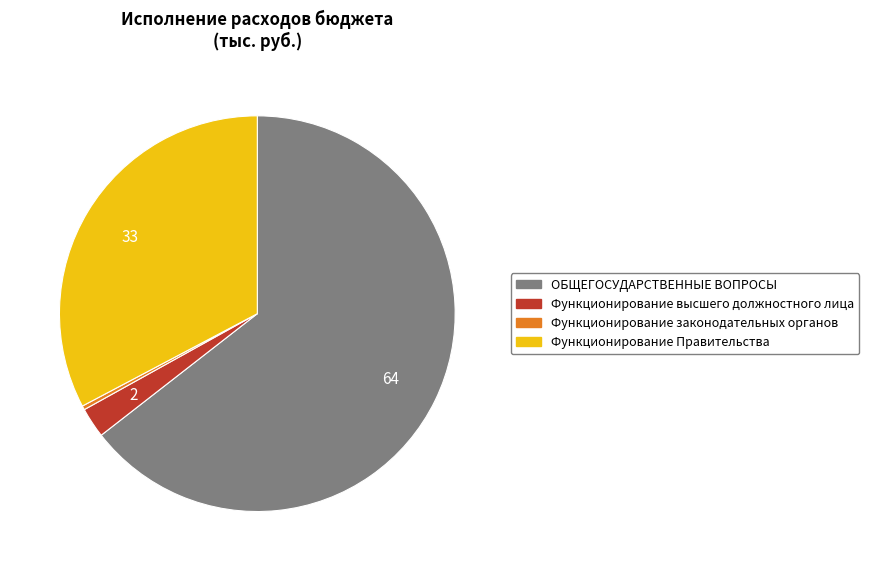

Rank the categories by value from lowest to highest.

Функционирование законодательных органов, Функционирование высшего должностного лица, Функционирование Правительства, ОБЩЕГОСУДАРСТВЕННЫЕ ВОПРОСЫ